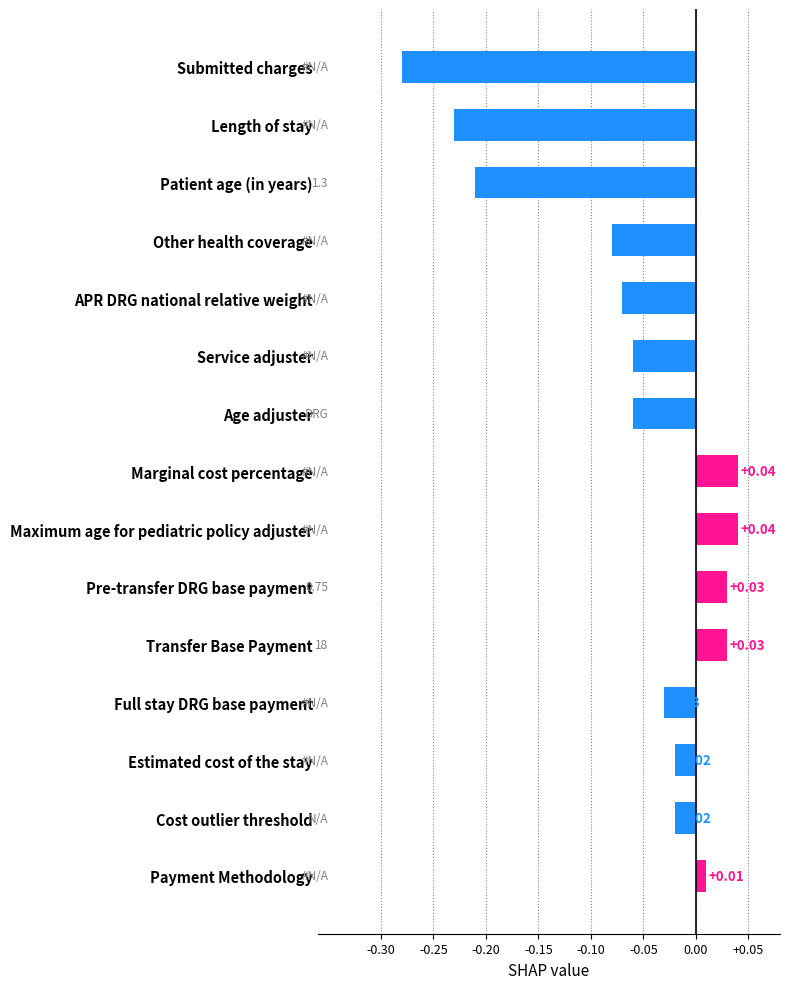

What is the sum of all values?

-0.9